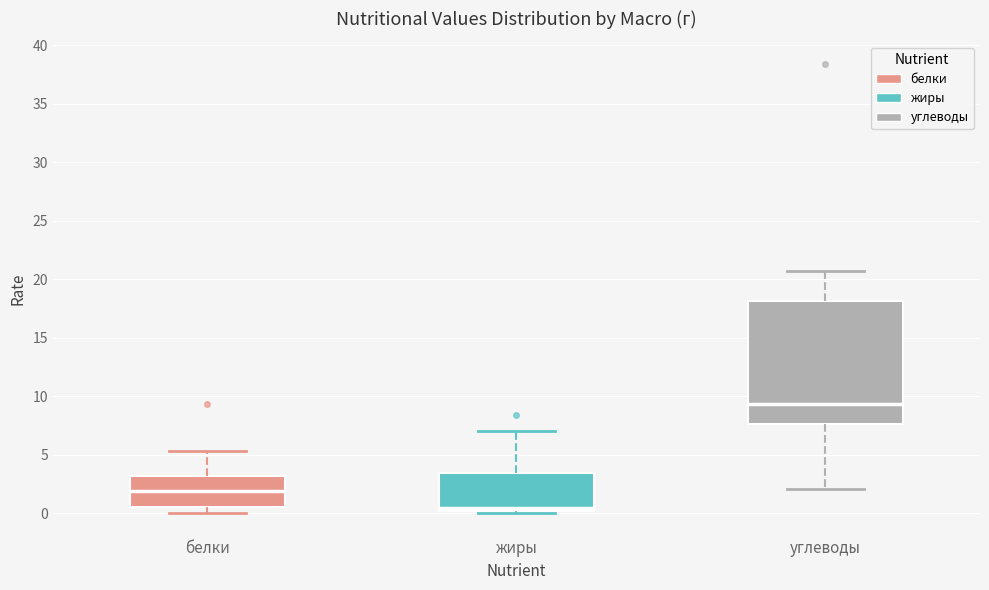

Reading left to right, transcribe this box plot: for each box, give where its median line is, the range the box spans, and where its two whiskers end, as read against the y-axis. The values are not printed on the chart, so give them approximately, as read against the axis.

белки: median 2.0, box 0.5 to 3.0, whiskers 0.0 to 5.5
жиры: median 0.5, box 0.0 to 3.5, whiskers 0.0 (just below the box's lower edge) to 7.0
углеводы: median 9.5, box 7.5 to 18.0, whiskers 2.0 to 20.5